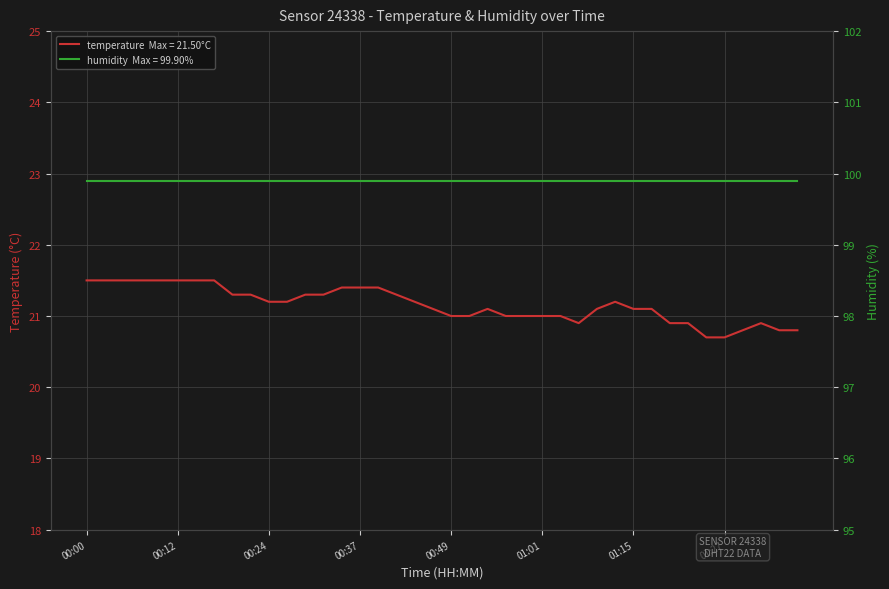

List the labels in order of value, smallest first.

01:24, 01:27, 01:29, 01:34, 01:37, 01:06, 01:20, 01:22, 01:32, 00:49, 00:51, 00:56, 00:59, 01:01, 01:04, 00:47, 00:54, 01:10, 01:15, 01:17, 00:24, 00:27, 00:44, 01:12, 00:20, 00:22, 00:29, 00:32, 00:42, 00:34, 00:37, 00:39, 00:00, 00:03, 00:05, 00:07, 00:10, 00:12, 00:15, 00:17